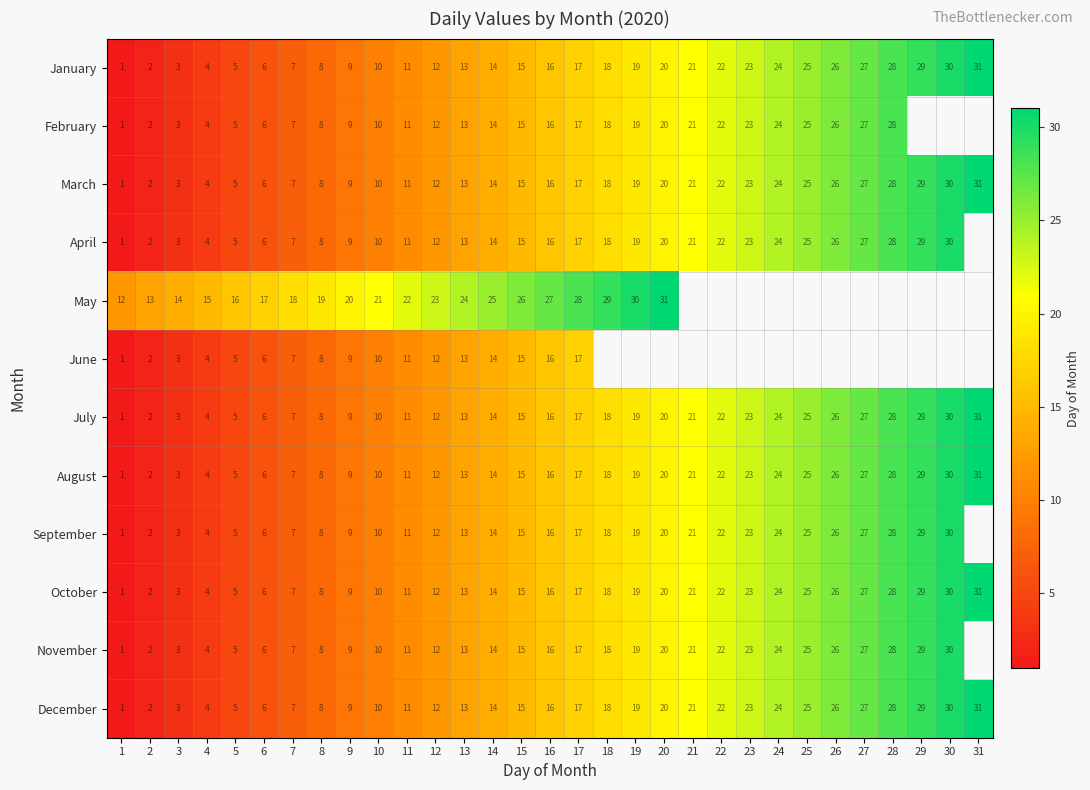

What is the approximate value of July at 3, to the nearest 5?

5